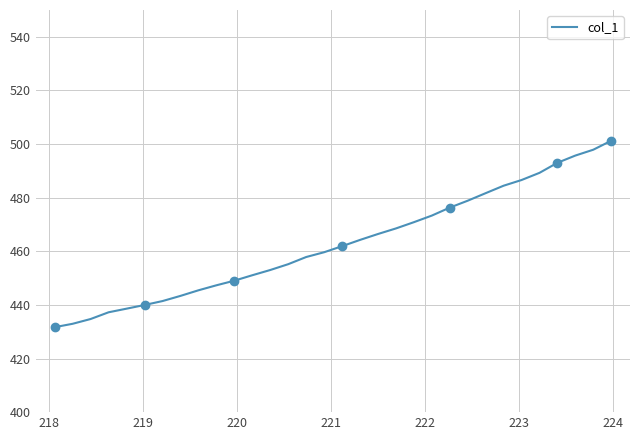

What is the difference between the maximum and minimum values?

69.5